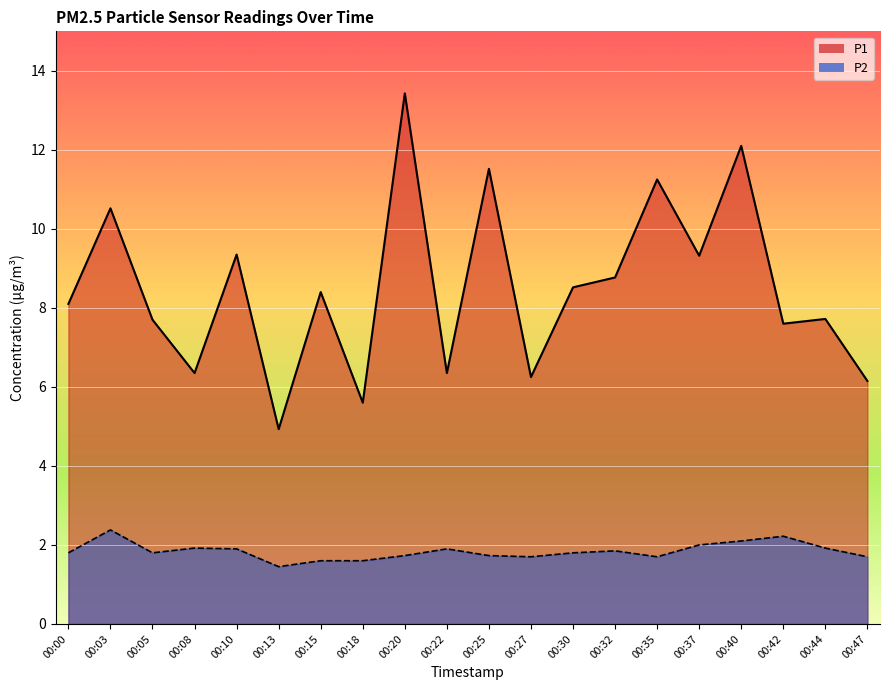

Rank the categories by P2 value from lowest to highest.

00:13, 00:15, 00:18, 00:27, 00:35, 00:47, 00:20, 00:25, 00:00, 00:05, 00:30, 00:32, 00:10, 00:22, 00:08, 00:44, 00:37, 00:40, 00:42, 00:03